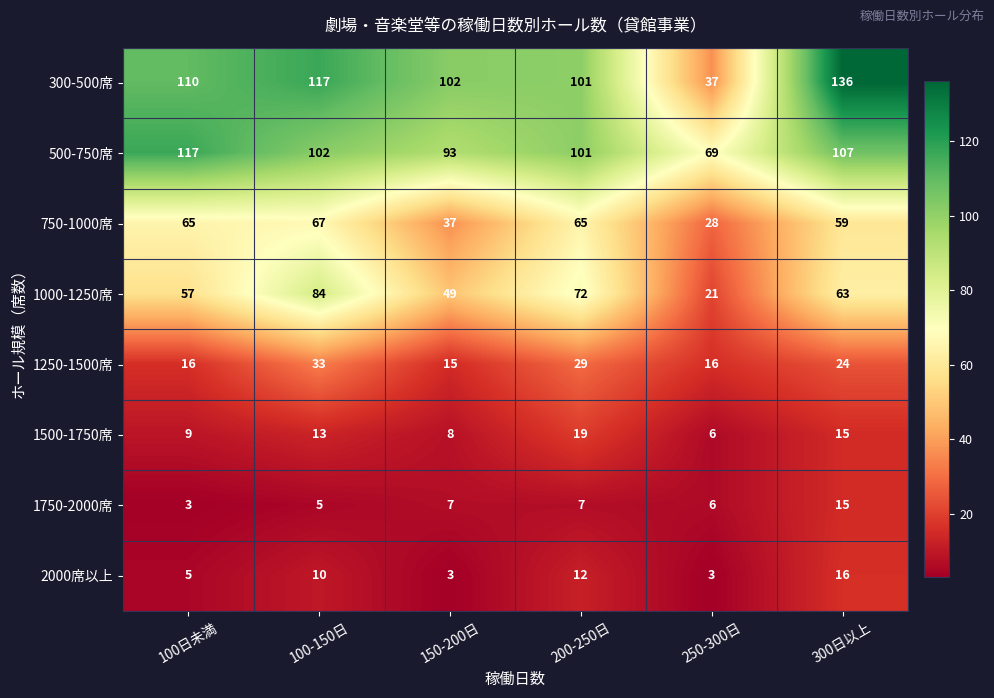

Rank the series at 100日未満 from highest to lowest value.

500-750席, 300-500席, 750-1000席, 1000-1250席, 1250-1500席, 1500-1750席, 2000席以上, 1750-2000席